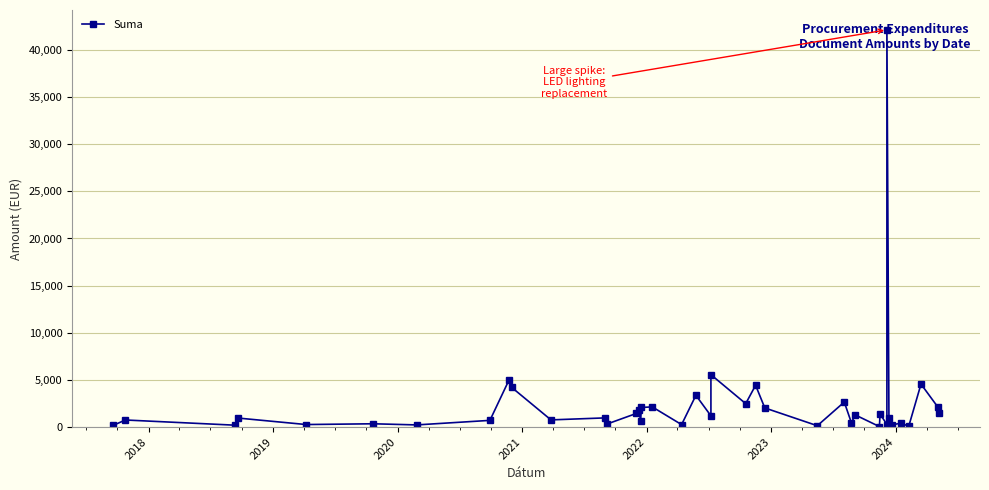

True or false: there are more than 0 points higher than both neighbors.

True